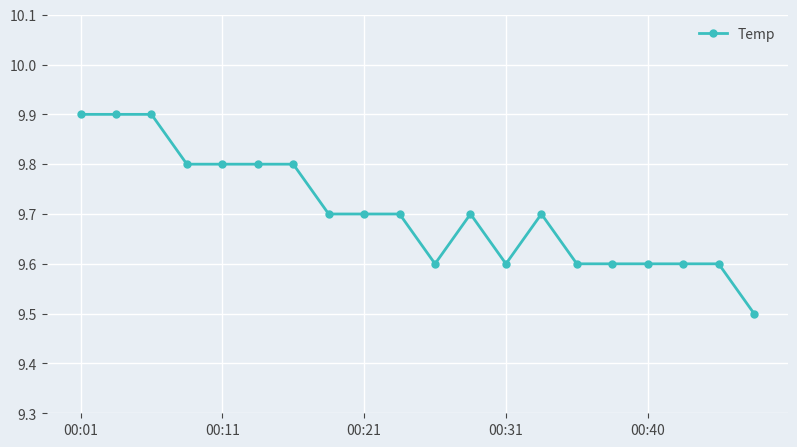

Count the values in the range 9 to 10.

20